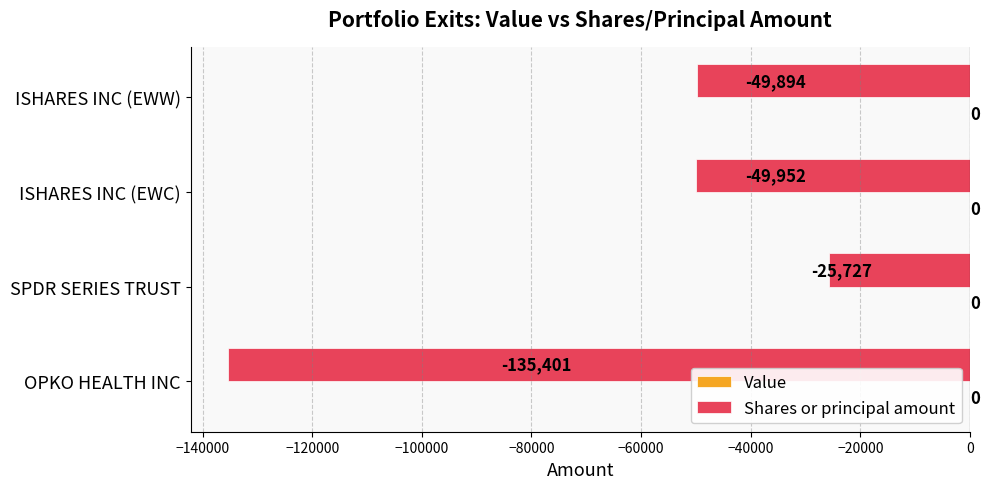

What is the difference between the maximum and second lowest values?

24225